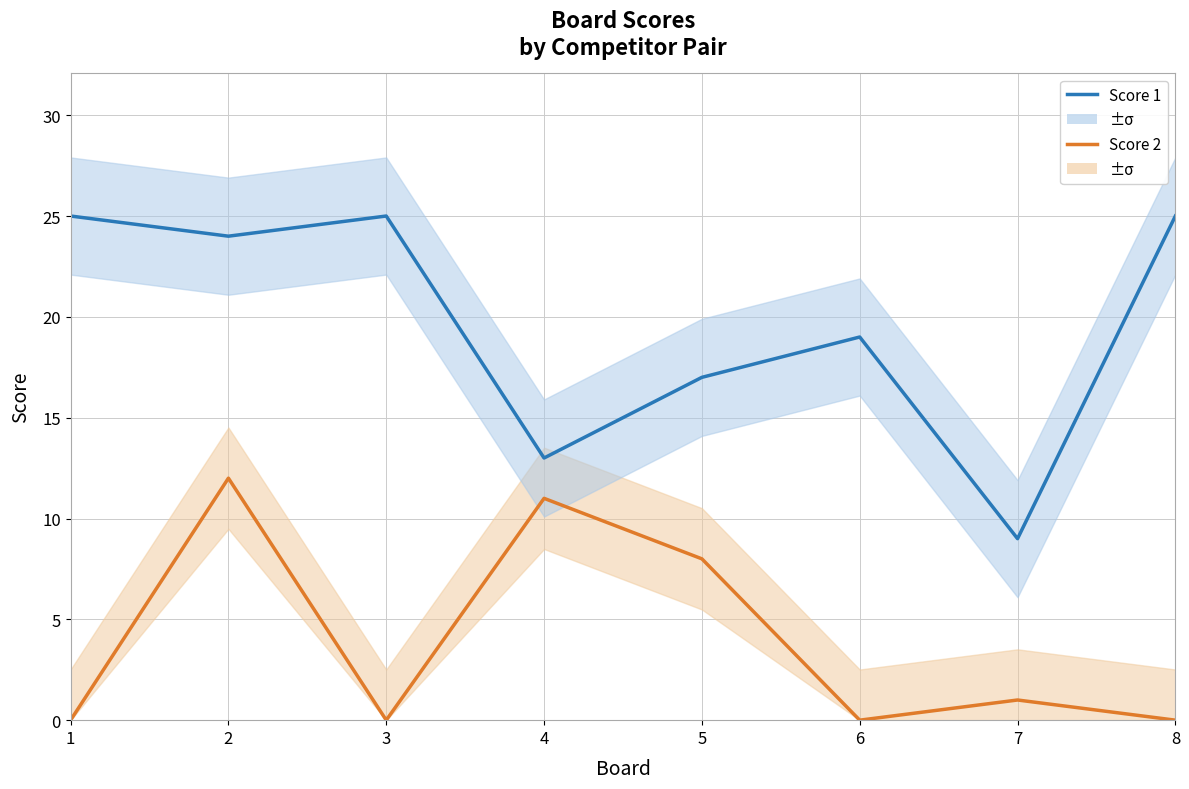

True or false: Score 1 and Score 2 intersect in this chart.

False